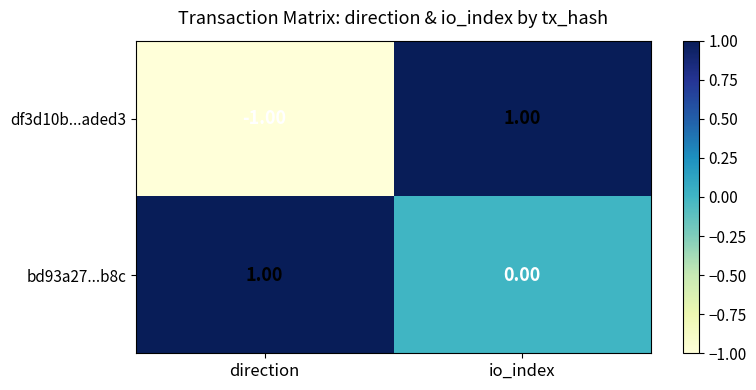

At which category is the sum across all series the highest?

io_index